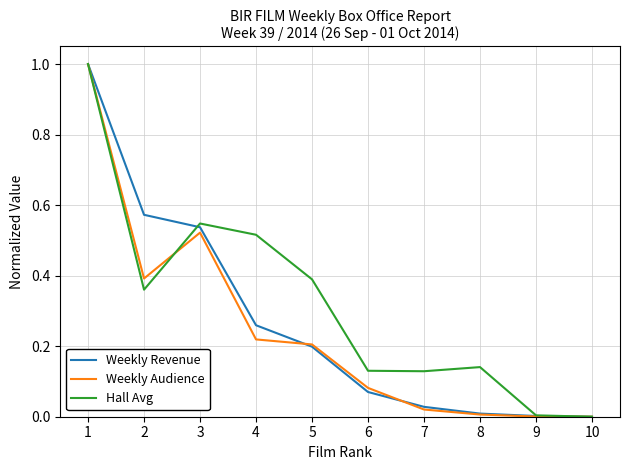

Is the value of Weekly Audience at 9 greater than the value of Weekly Revenue at 6?

No